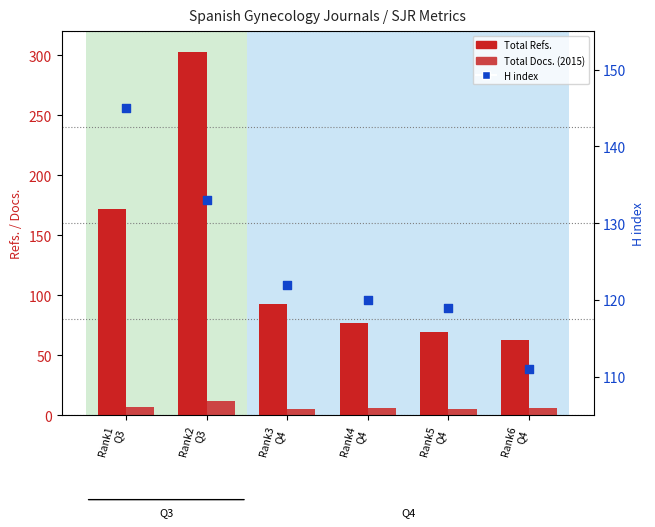

Which series reaches the maximum Y coordinate?

Total Refs.